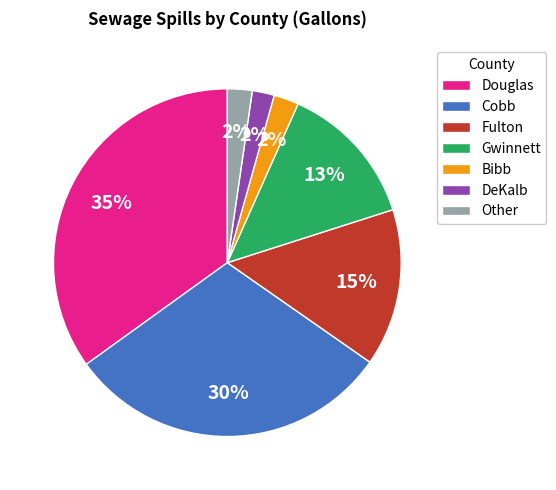

Is the sum of Cobb and Fulton greater than half?

No